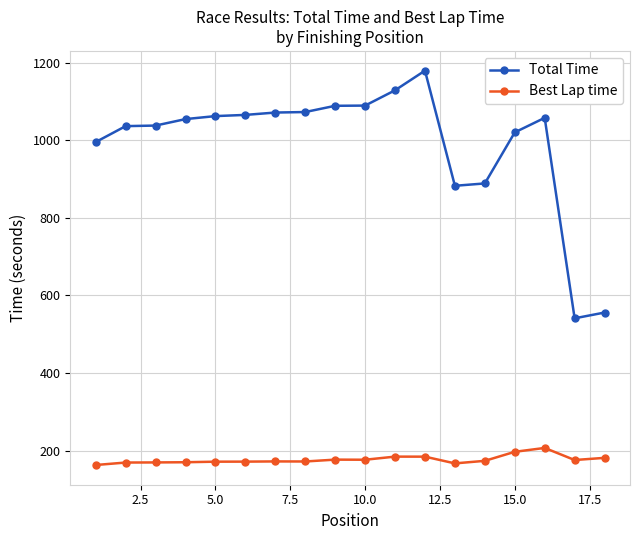

True or false: Best Lap time and Total Time cross at least once.

False